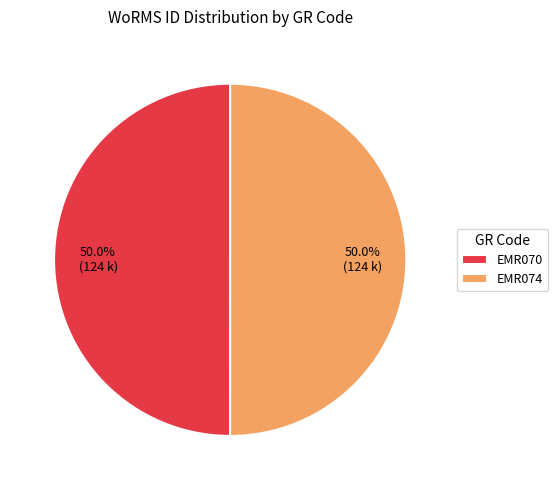

Approximately how many times larger is the value at EMR070 compared to EMR074?

1.0